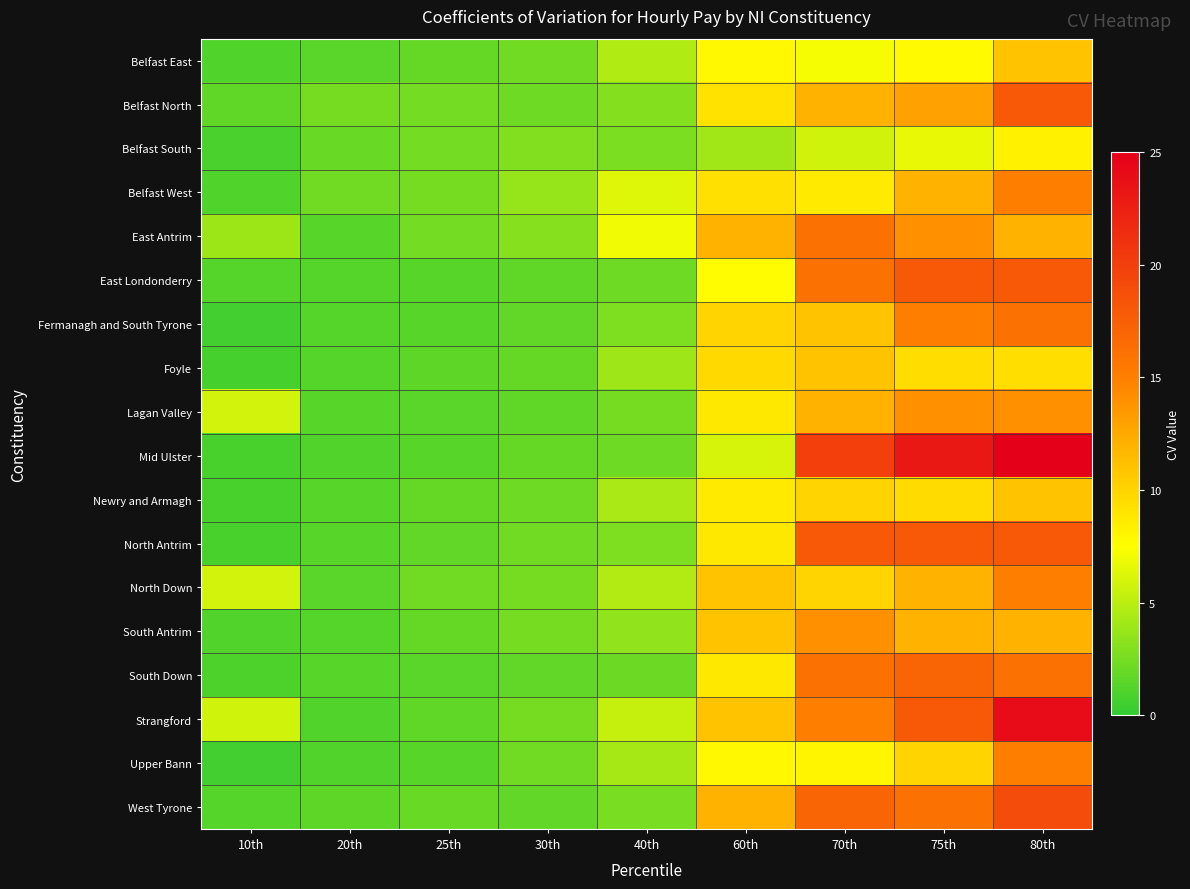

Which category has the highest value across all series?

80th